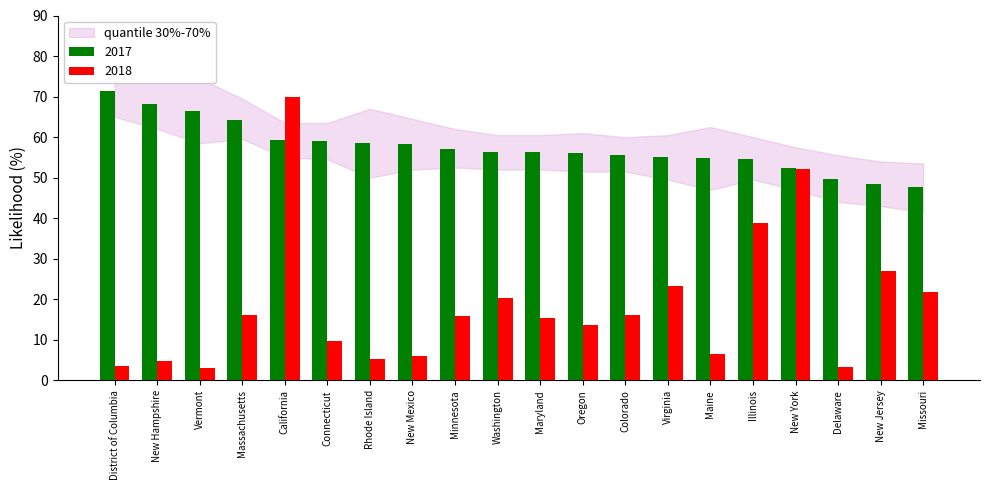

What is the value of the 2018 bar at the 11th from the left?

15.4